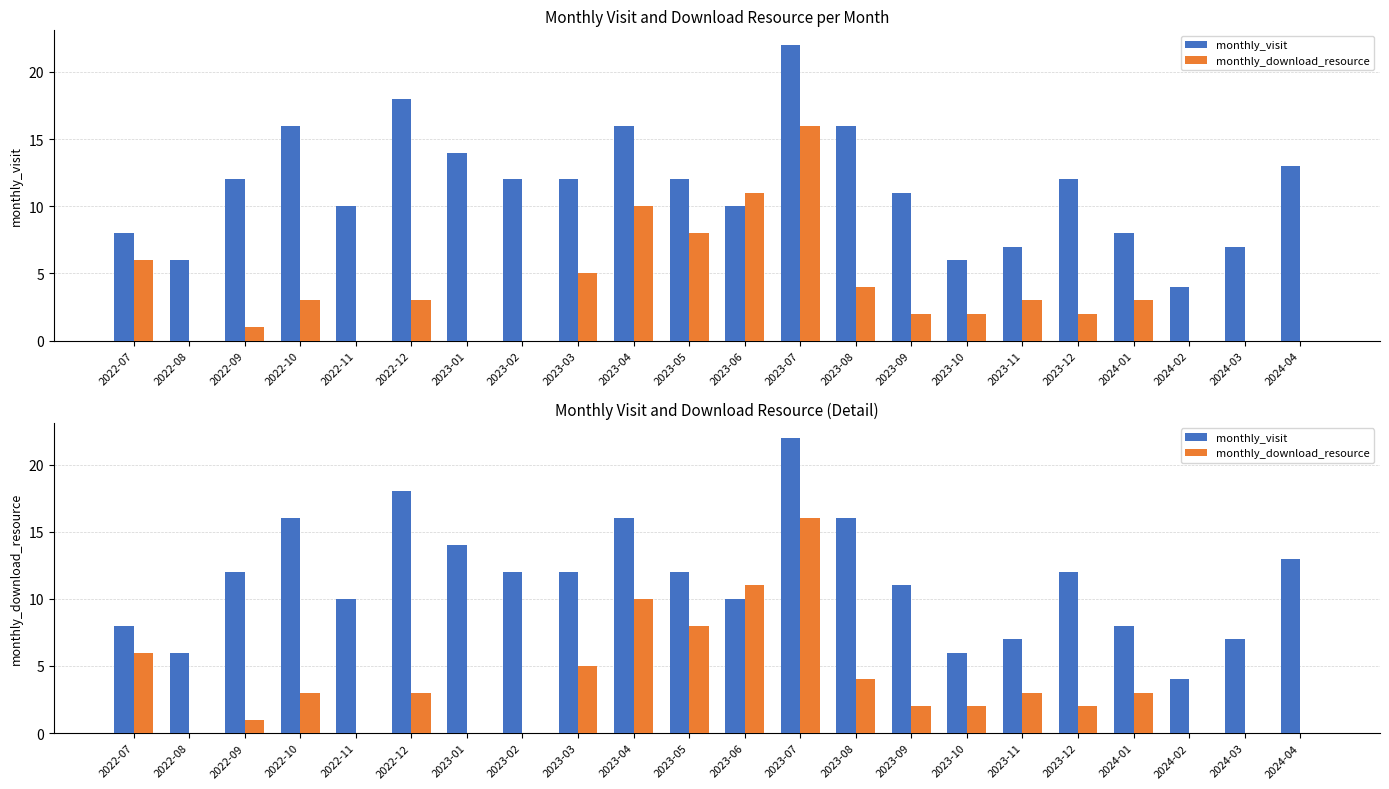

Reading left to right, transcribe all the data shown in this chart.

monthly_visit: 8	6	12	16	10	18	14	12	12	16	12	10	22	16	11	6	7	12	8	4	7	13
monthly_download_resource: 6	0	1	3	0	3	0	0	5	10	8	11	16	4	2	2	3	2	3	0	0	0